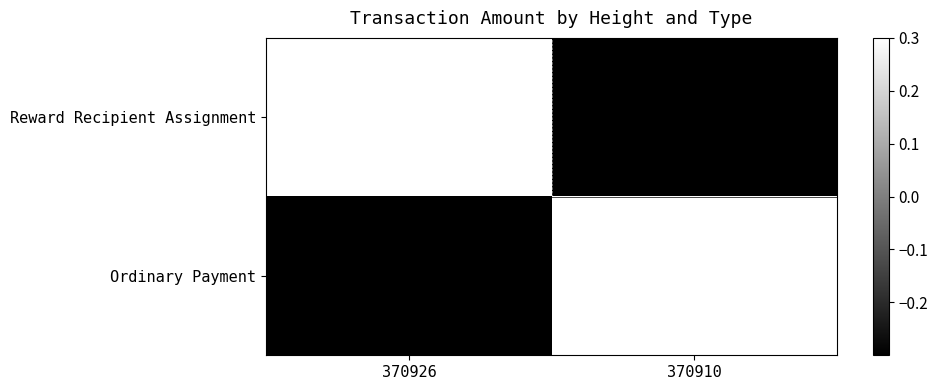

What is the smallest value displayed?

-0.3